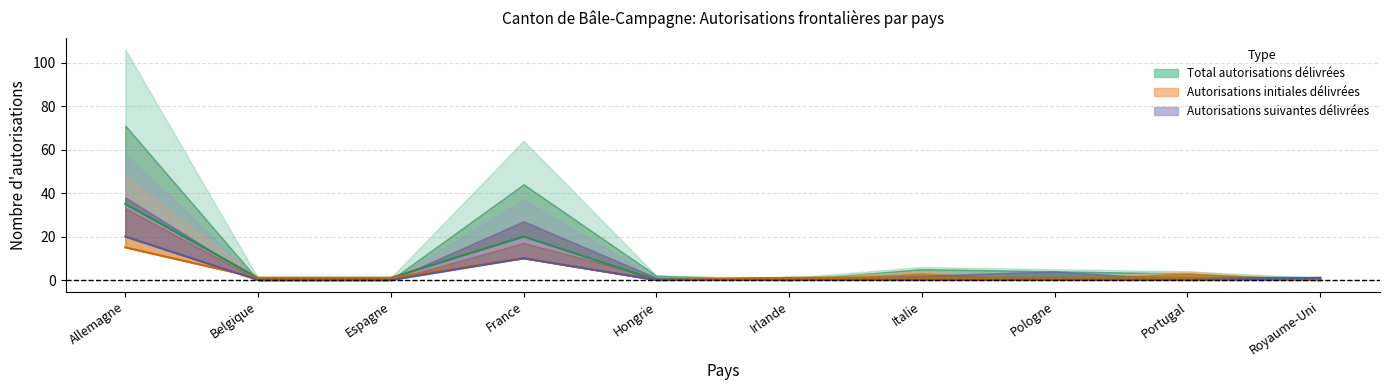

Which series changed the most between France and Royaume-Uni?

Total